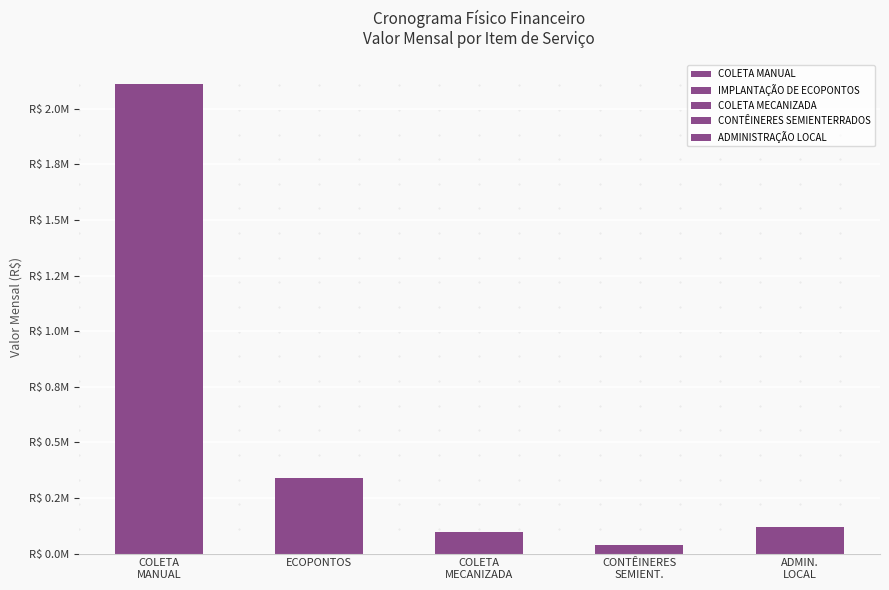

The ADMINISTRAÇÃO LOCAL series shows 36184.7 at 9 MÊS. True or false?

False